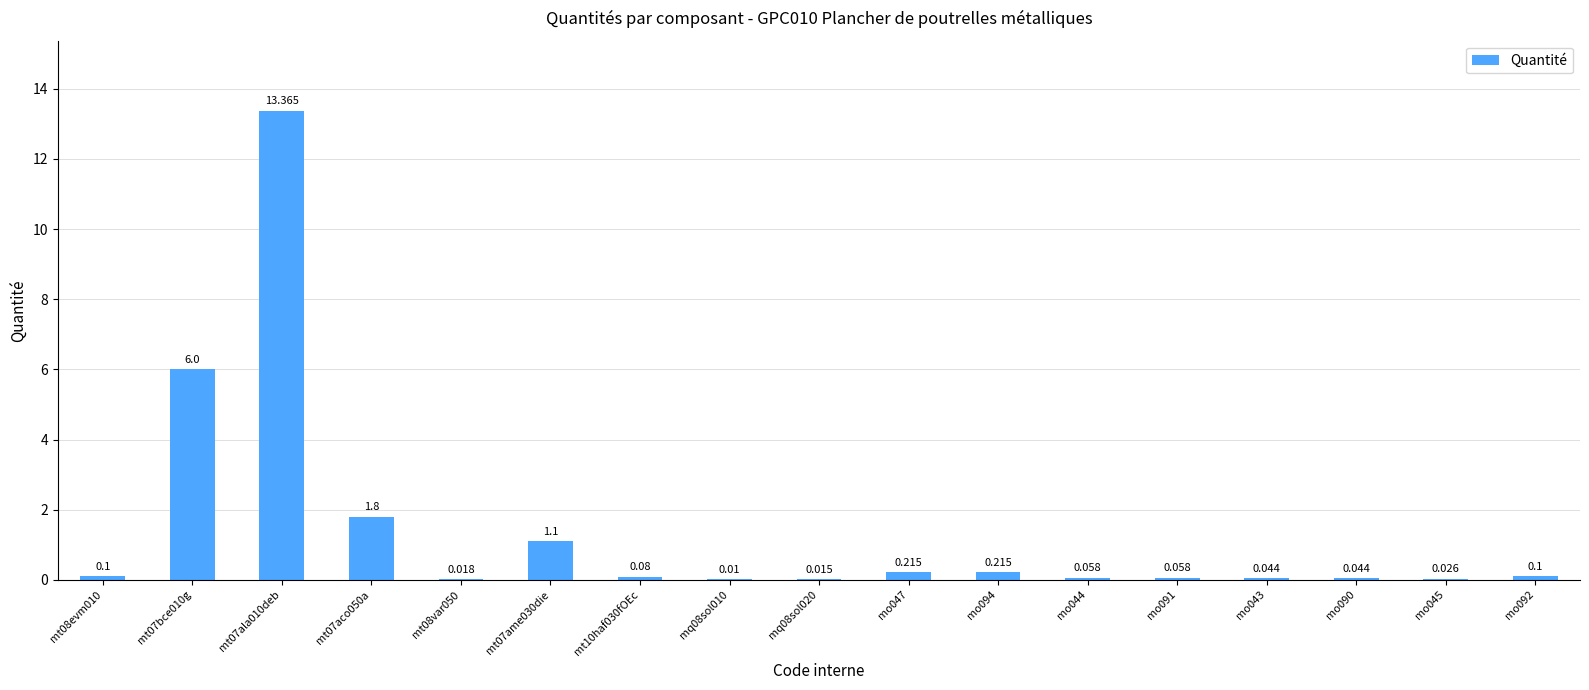

List the labels in order of value, largest first.

mt07ala010deb, mt07bce010g, mt07aco050a, mt07ame030die, mo047, mo094, mt08evm010, mo092, mt10haf030fOEc, mo044, mo091, mo043, mo090, mo045, mt08var050, mq08sol020, mq08sol010